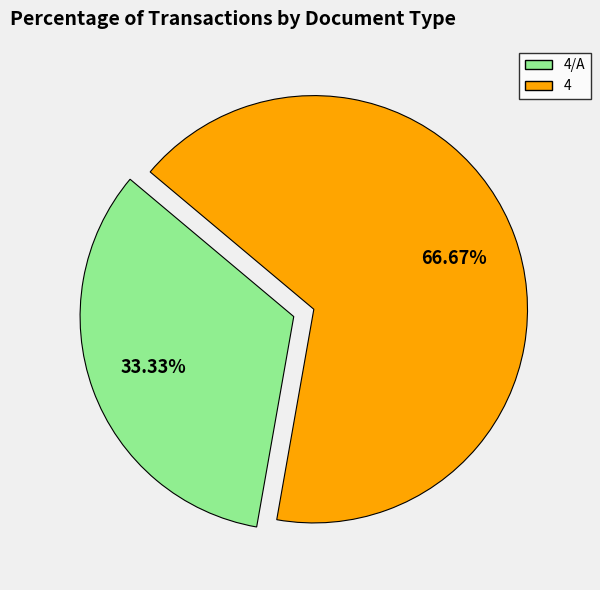

Is there a majority slice in this chart?

Yes